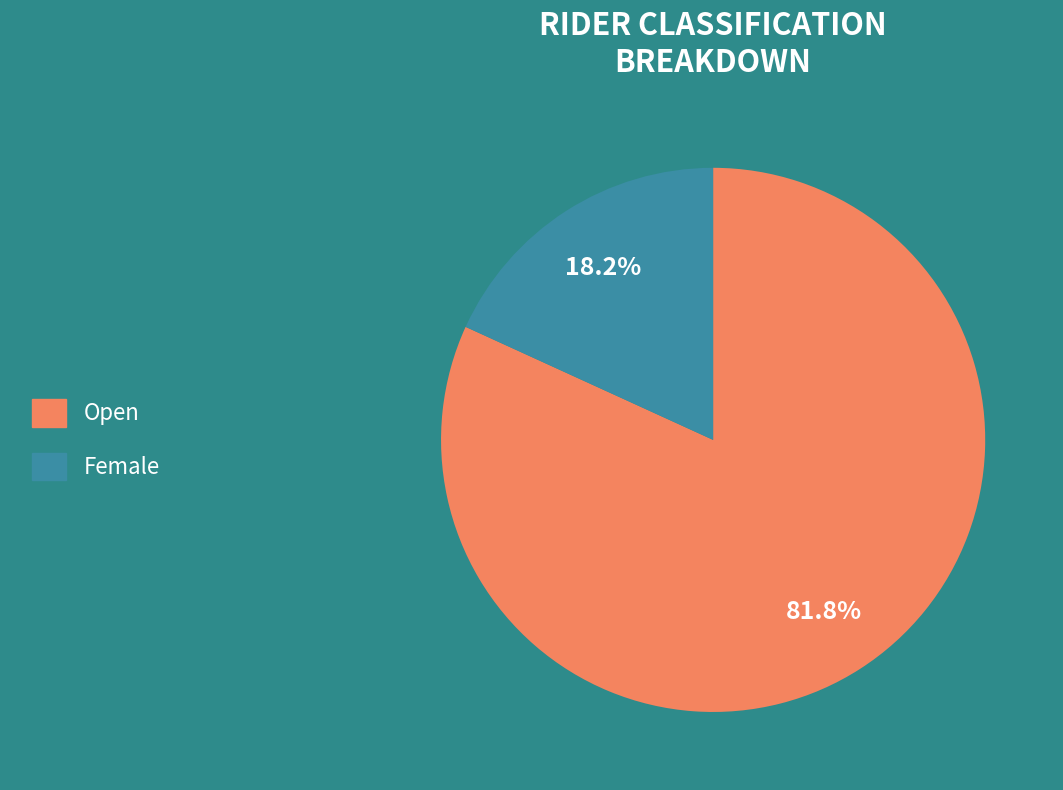

The Female slice represents 18% of the pie. True or false?

True